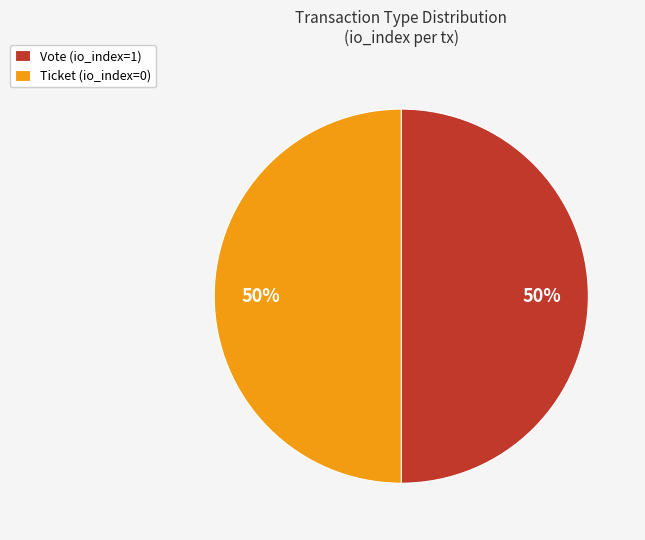

Combined, do Ticket (io_index=0) and Vote (io_index=1) account for over 50%?

Yes